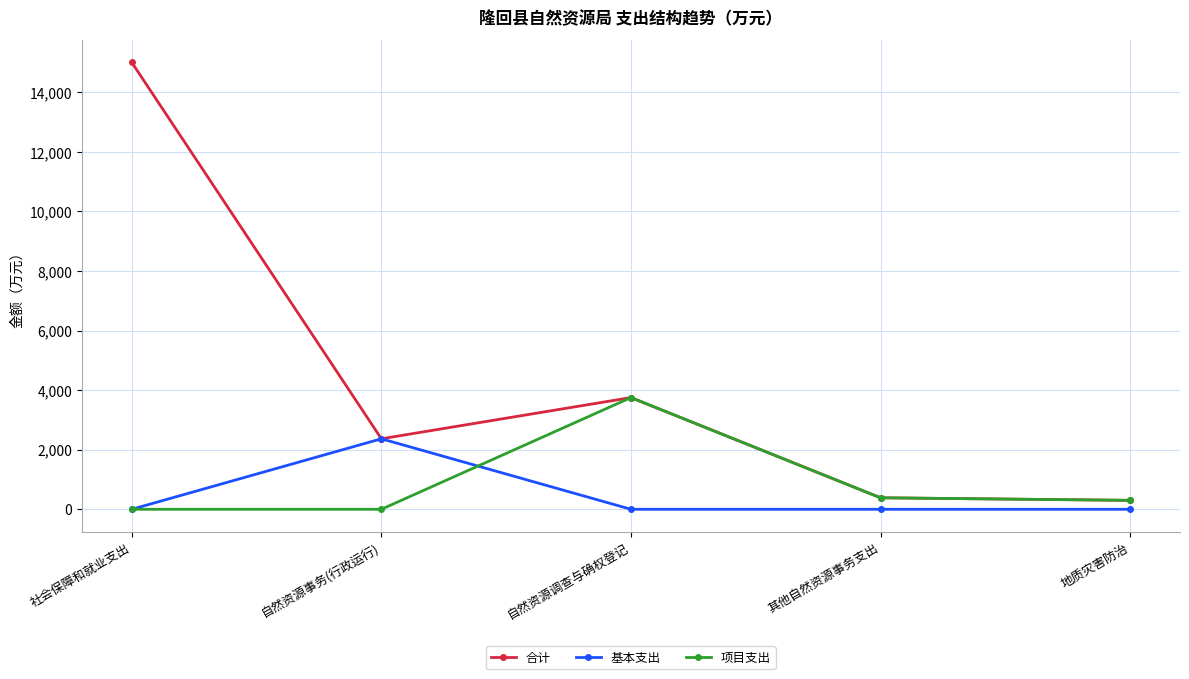

Reading left to right, transcribe all the data shown in this chart.

合计: 15000.0	2366.4	3750.0	386.0	300.0
基本支出: 0.0	2366.4	0.0	0.0	0.0
项目支出: 0.0	0.0	3750.0	386.0	300.0